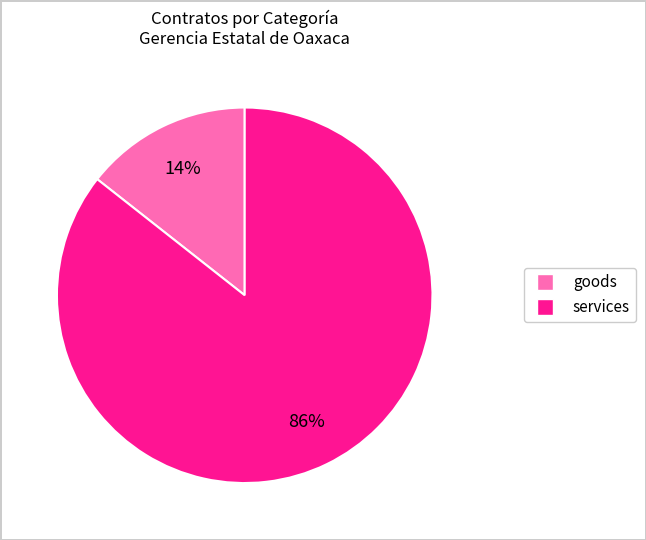

The goods slice represents 14% of the pie. True or false?

True